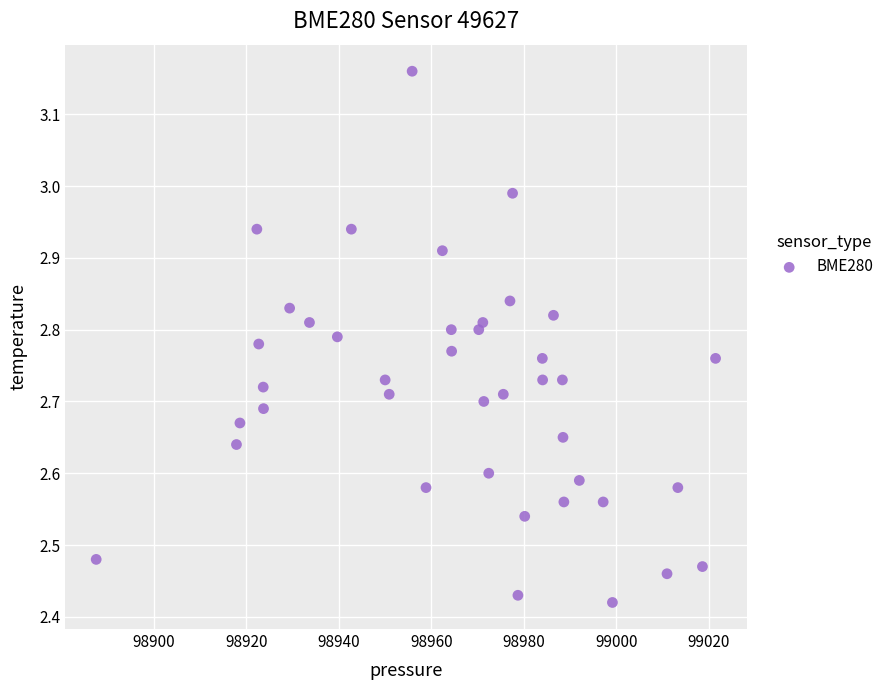

What is the range of X values (max minus min)?

134.0